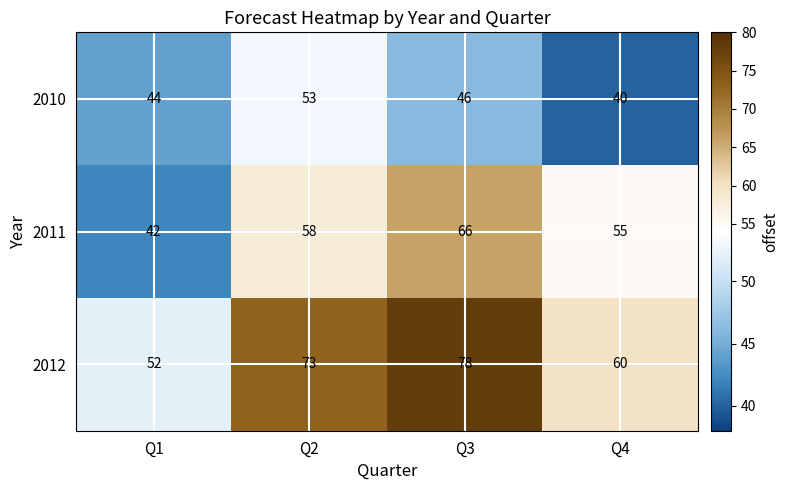

Read the 2011 value at Q4.

55